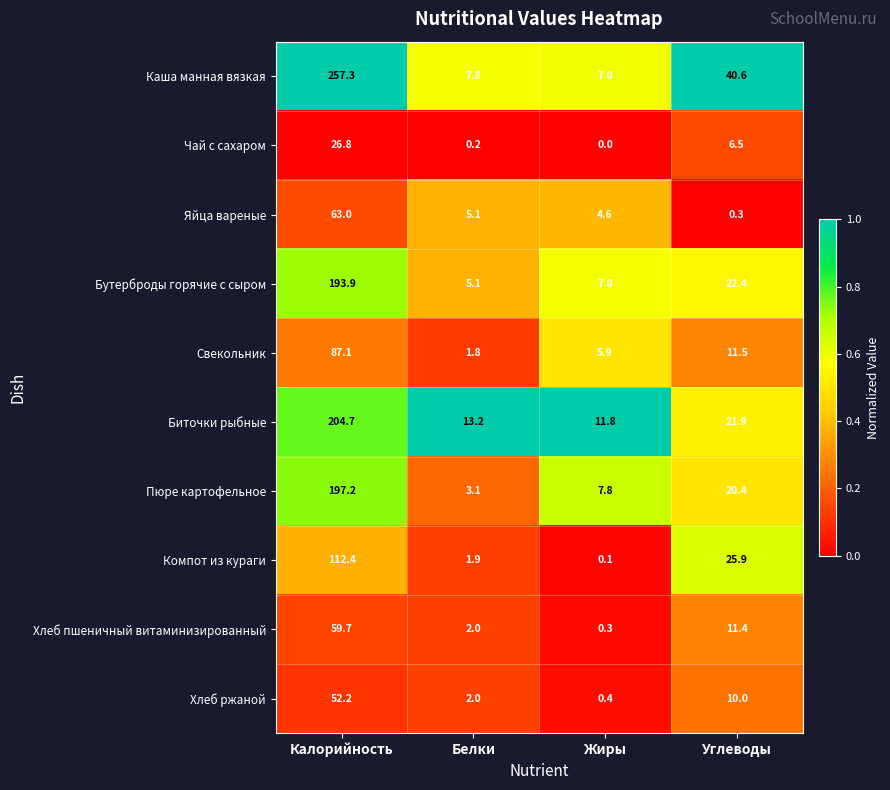

Which series has the largest range (max minus min)?

Каша манная вязкая